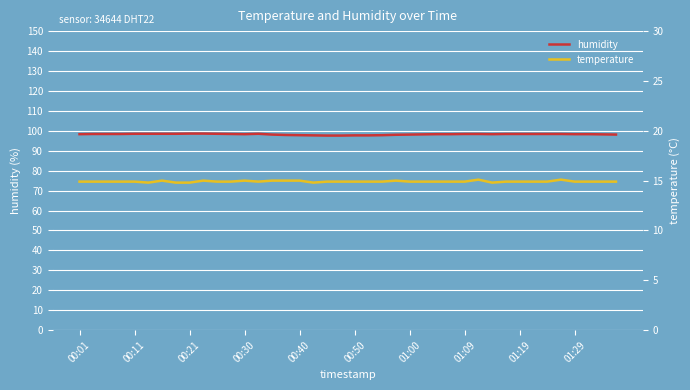

Is it true that humidity equals 98.3 at 01:29?

True